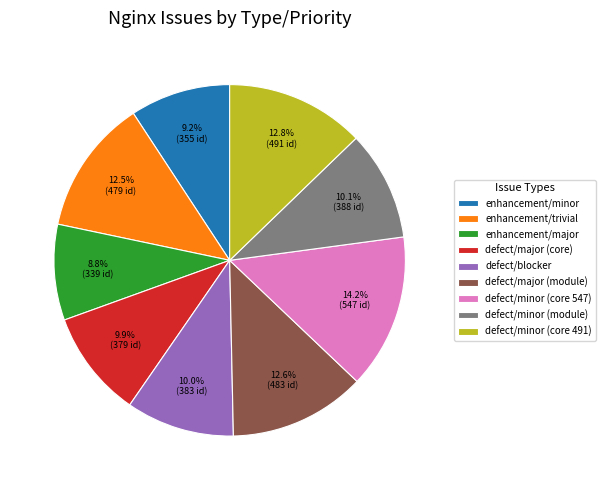

Is there any slice that represents more than half of the pie?

No